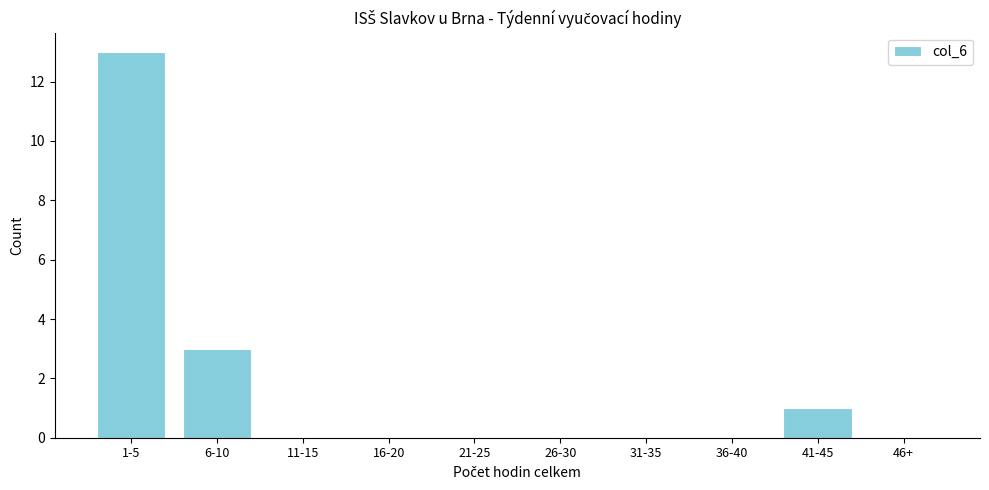

Reading right to left, what are all the values shown in this chart?

46+=0	41-45=1	36-40=0	31-35=0	26-30=0	21-25=0	16-20=0	11-15=0	6-10=3	1-5=13